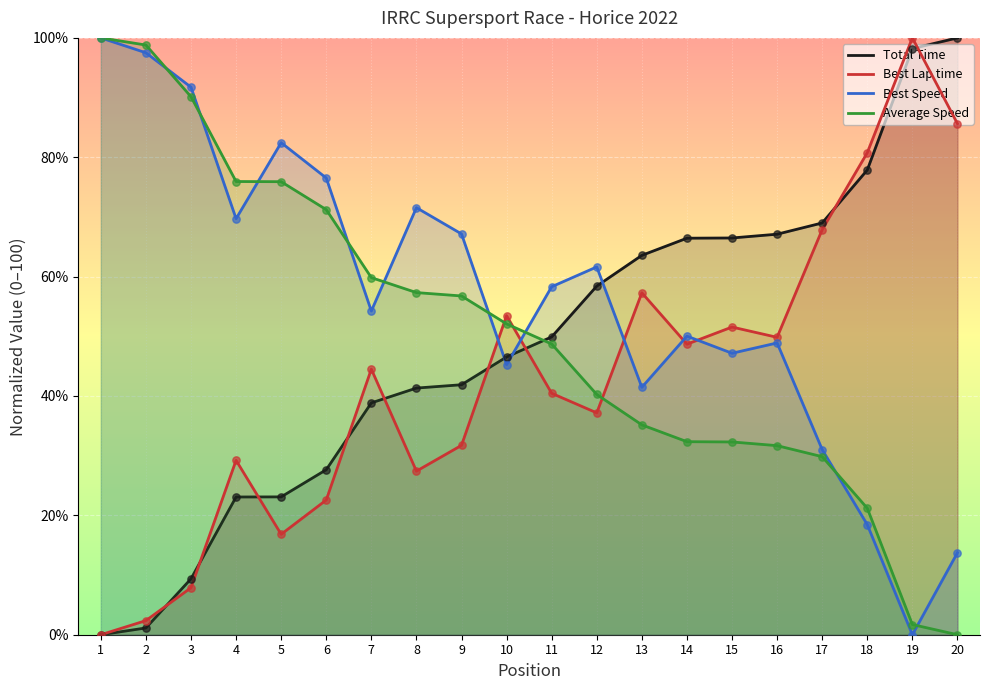

What are all the series names shown in the legend?

Total Time, Best Lap time, Best Speed, Average Speed